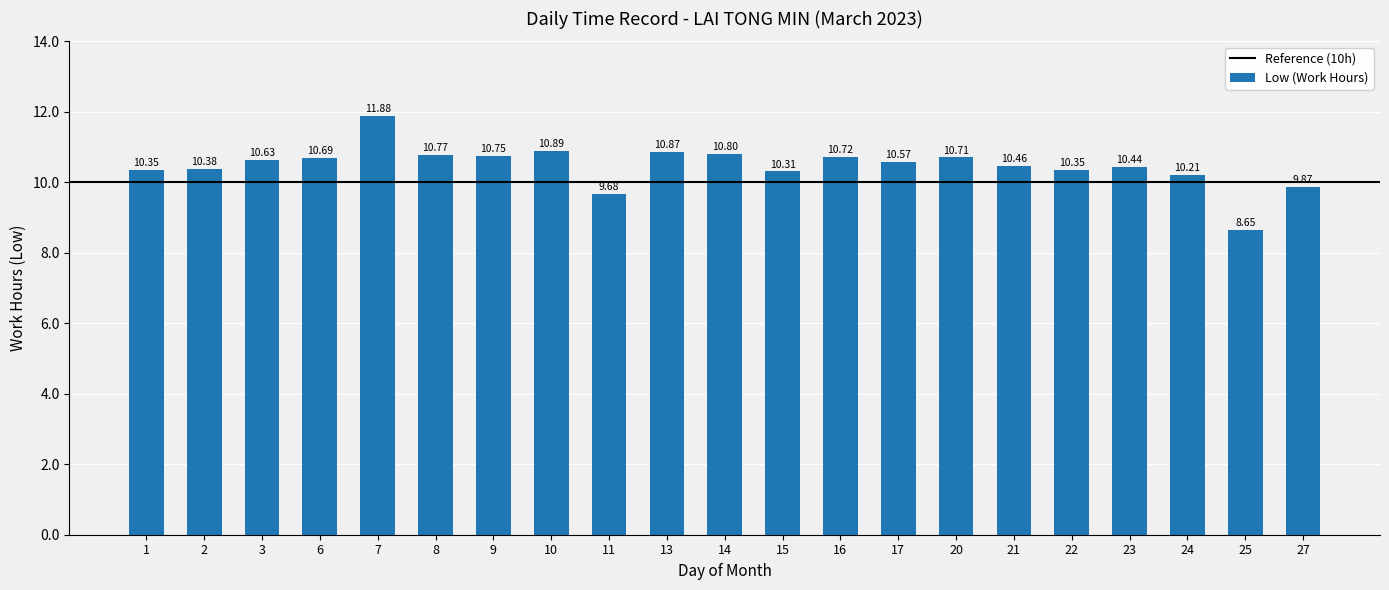

What is the greatest value displayed?

11.9